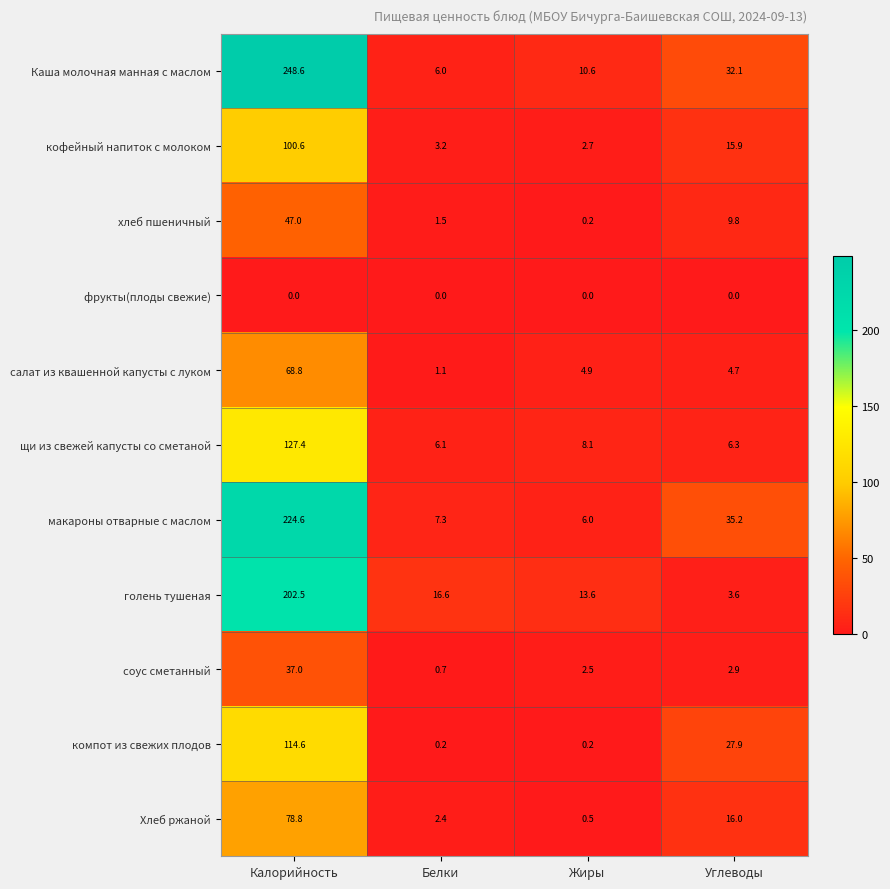

What is the sum of the Хлеб ржаной values at Жиры and Углеводы?

16.5